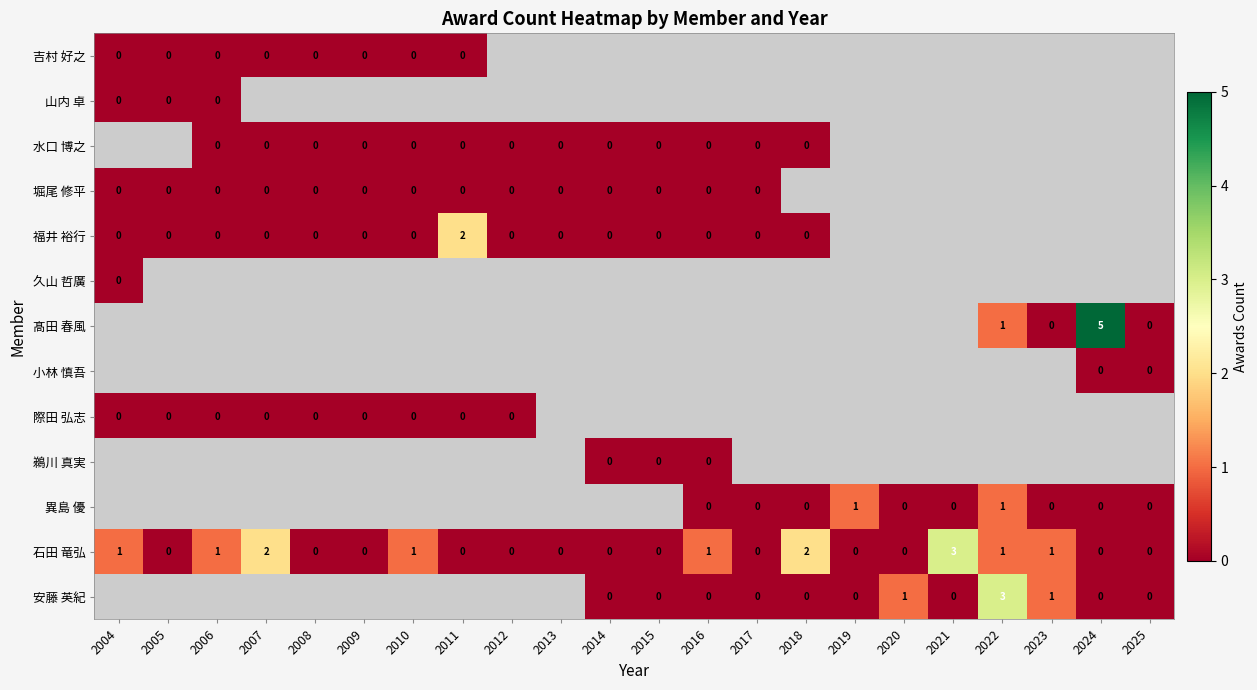

Is the value of 異島 優 at 2019 greater than the value of 水口 博之 at 2014?

Yes